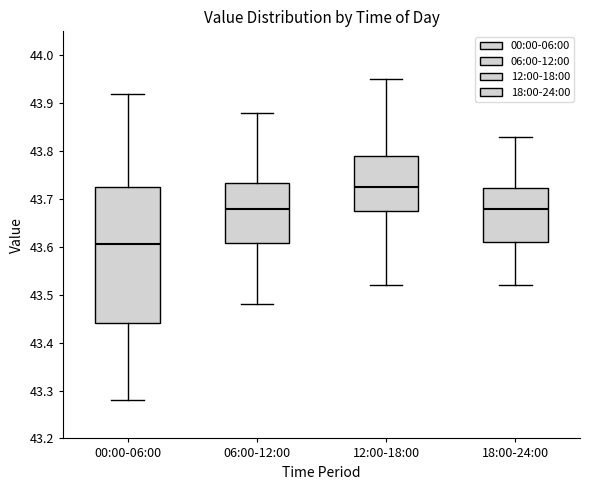

Reading left to right, read every box against the y-axis: the position of its median line, the range the box covers, and the ends of its whiskers. The values are not printed on the chart, so give them approximately, as read against the axis.

00:00-06:00: median 43.61, box 43.44 to 43.73, whiskers 43.28 to 43.92
06:00-12:00: median 43.68, box 43.61 to 43.73, whiskers 43.48 to 43.88
12:00-18:00: median 43.73, box 43.68 to 43.79, whiskers 43.52 to 43.95
18:00-24:00: median 43.68, box 43.61 to 43.72, whiskers 43.52 to 43.83